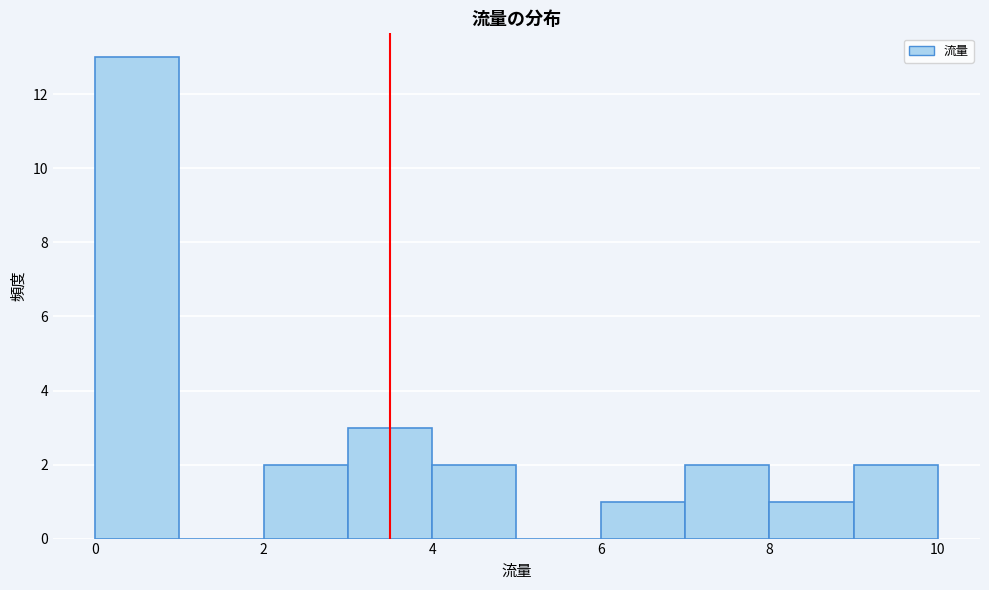

Reading left to right, list every bar in this chart as the range it spans on the x-axis followed by its height. The values are not printed on the chart, so give them approximately, as read against the axis.

0 to 1: 13
1 to 2: 0
2 to 3: 2
3 to 4: 3
4 to 5: 2
5 to 6: 0
6 to 7: 1
7 to 8: 2
8 to 9: 1
9 to 10: 2